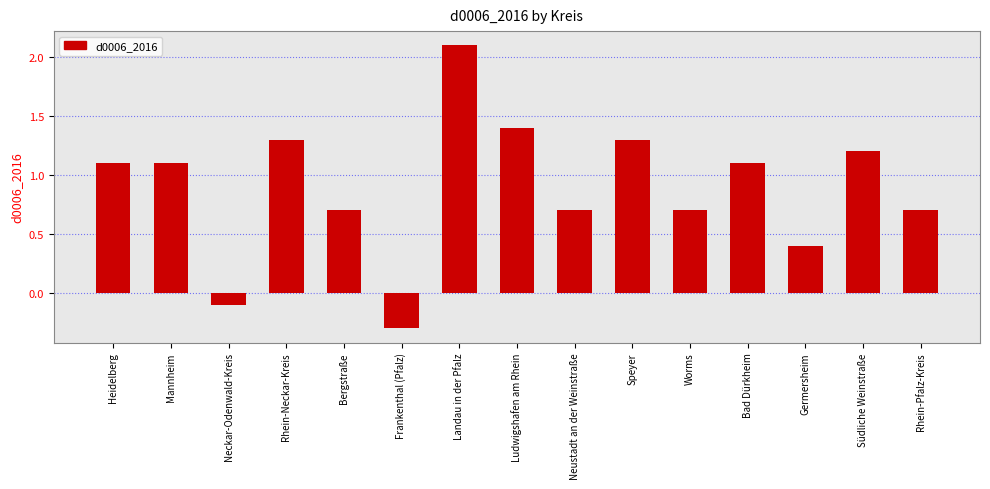

Is it true that the value at Speyer is 2.1?

False